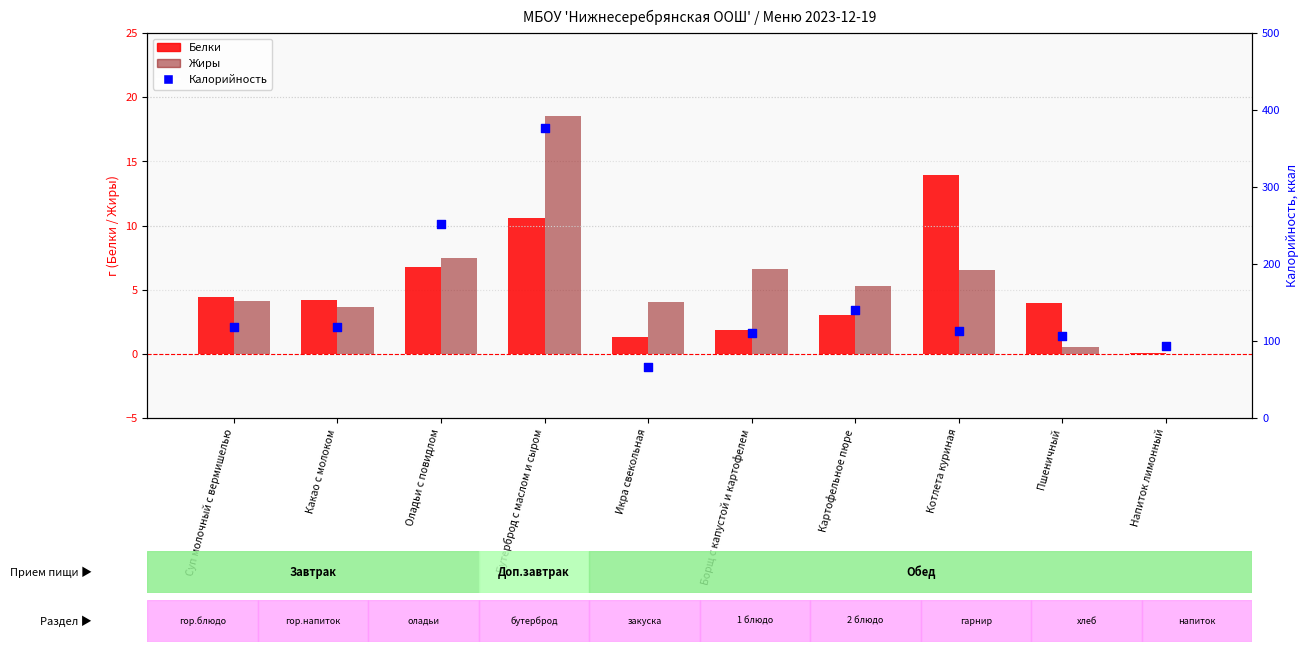

Is the value of Жиры at Котлета куриная greater than the value of Белки at Икра свекольная?

Yes